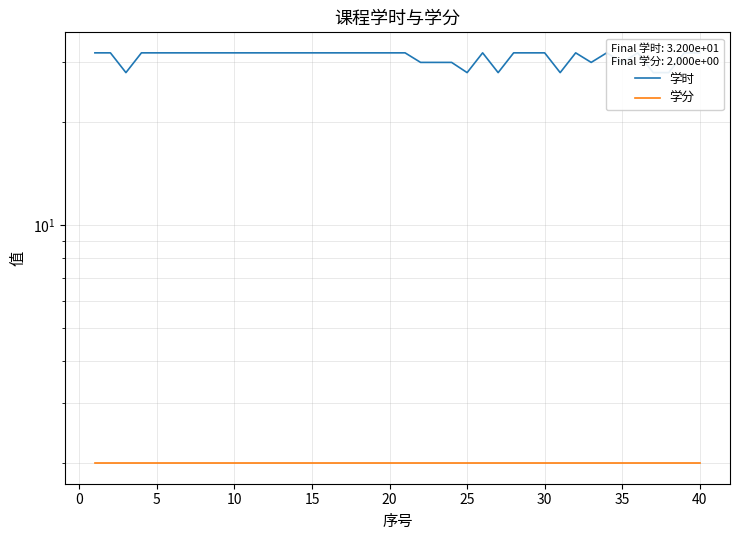

True or false: 学时 has a value of 21 at 35.

False